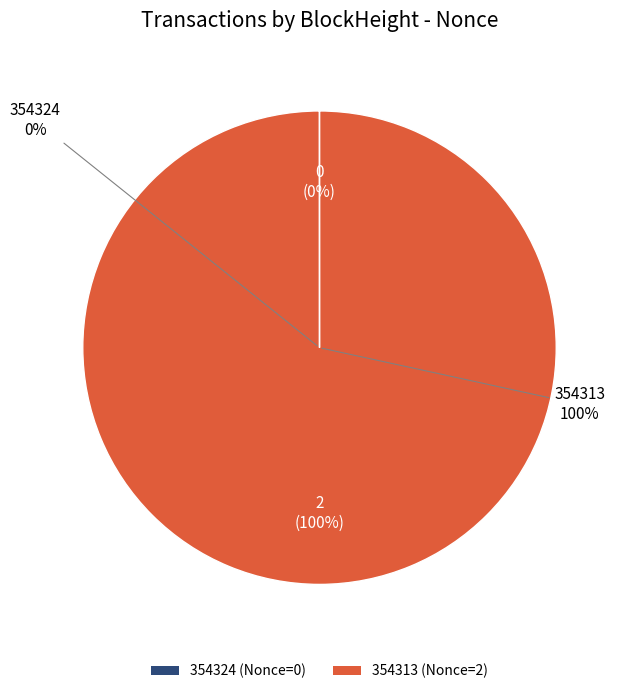

True or false: 354313 accounts for 100% of the total.

True